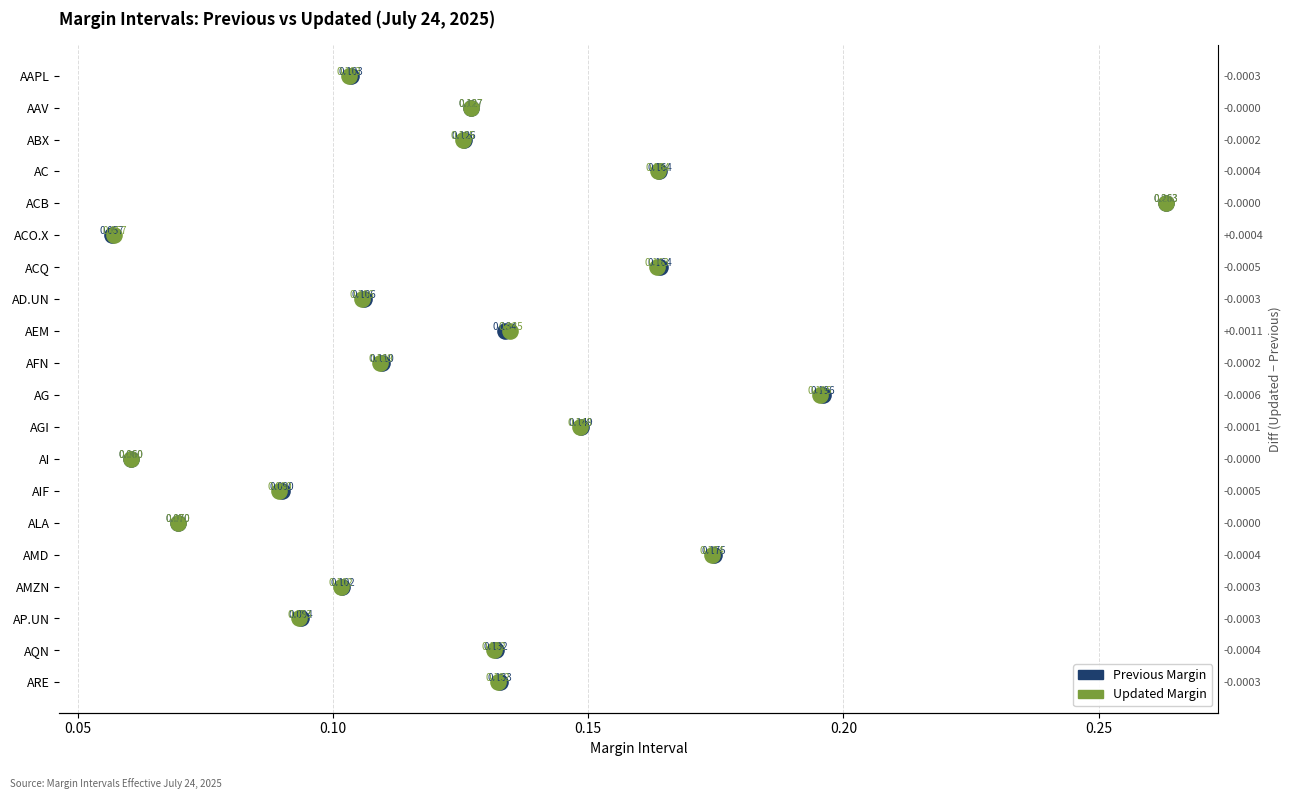

What are all the series names shown in the legend?

Previous Margin, Updated Margin